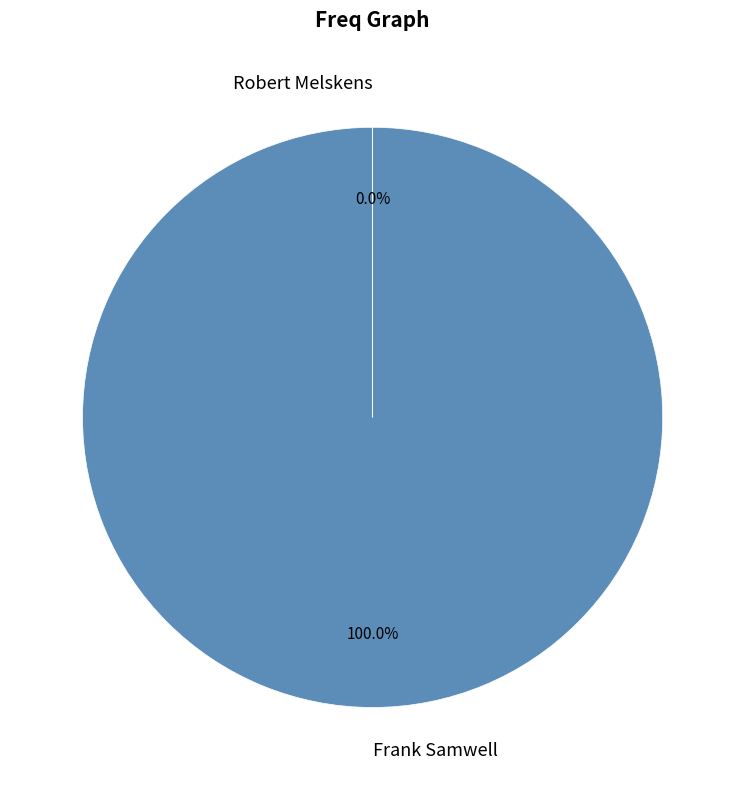

Does Frank Samwell represent more than half of the total?

Yes